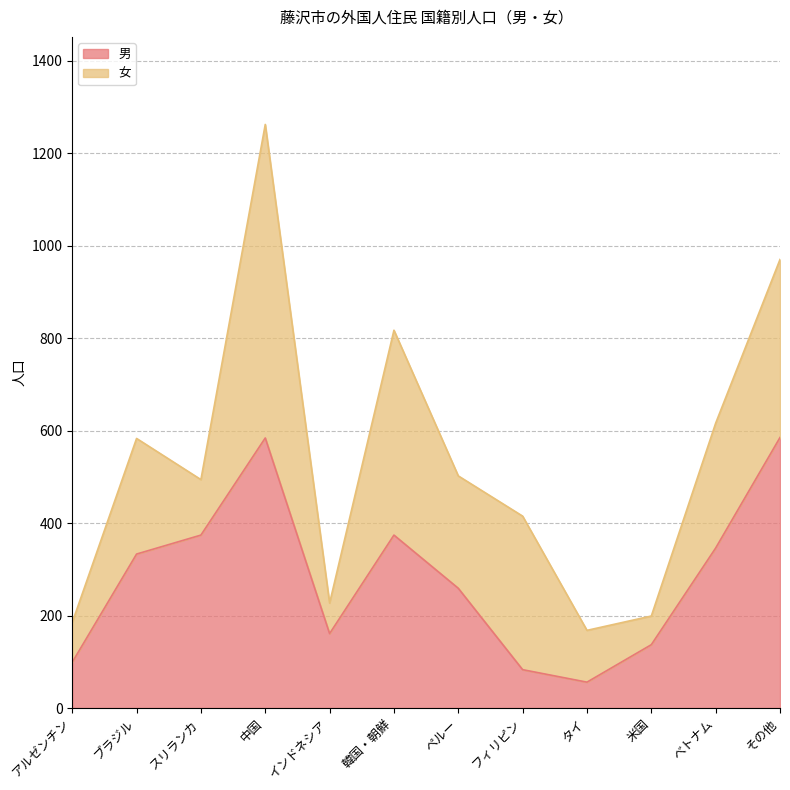

Between べトナム and アルゼンチン, which is larger?

べトナム